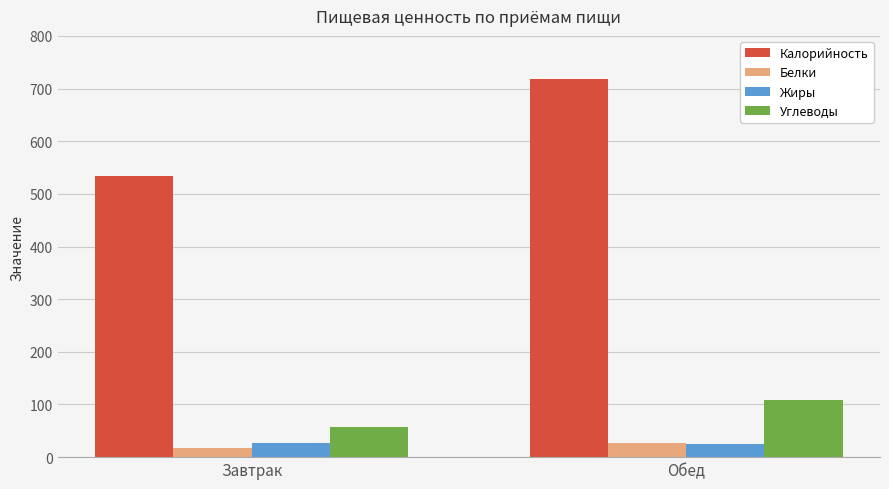

What is the spread (max minus min) of values at Обед?

694.6